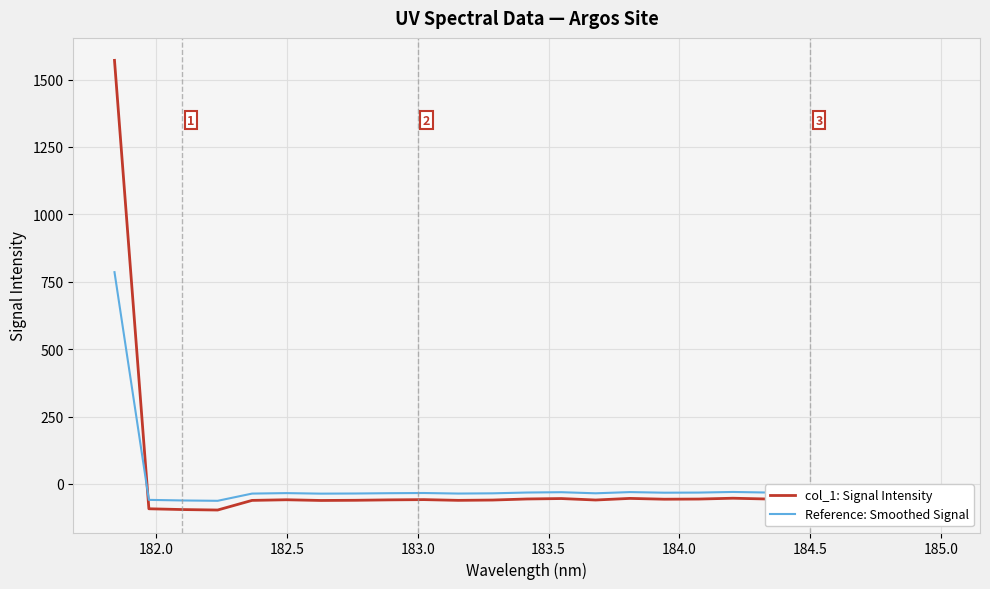

What is the maximum value for col_1: Signal Intensity?

1571.1